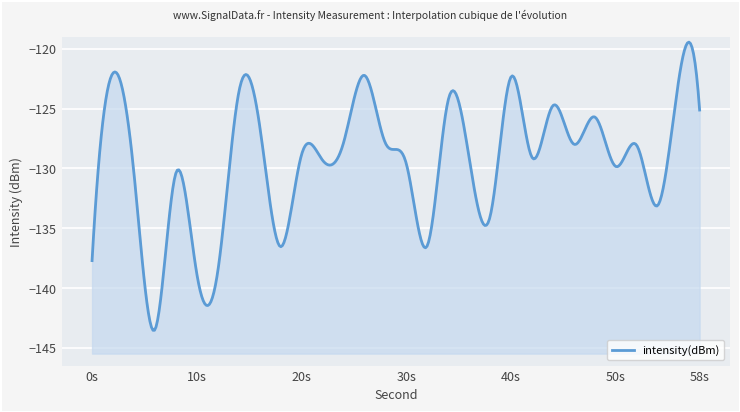

What is the value of the 4th point from the left?

-143.5